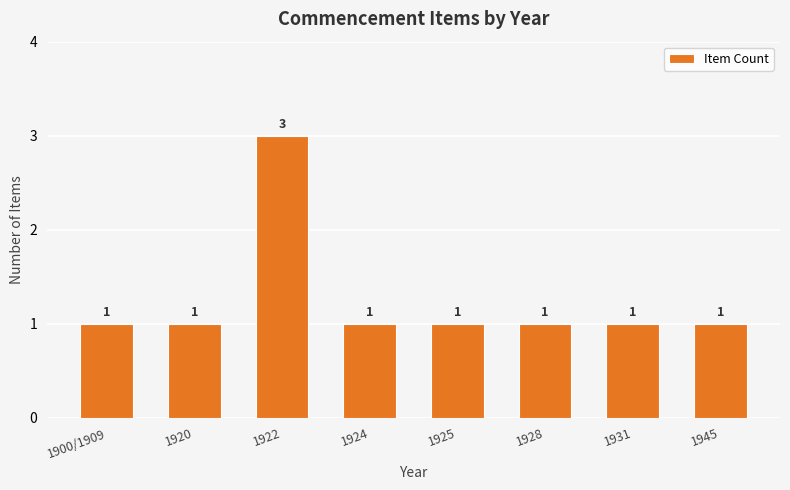

What position from the left is 1925?

5